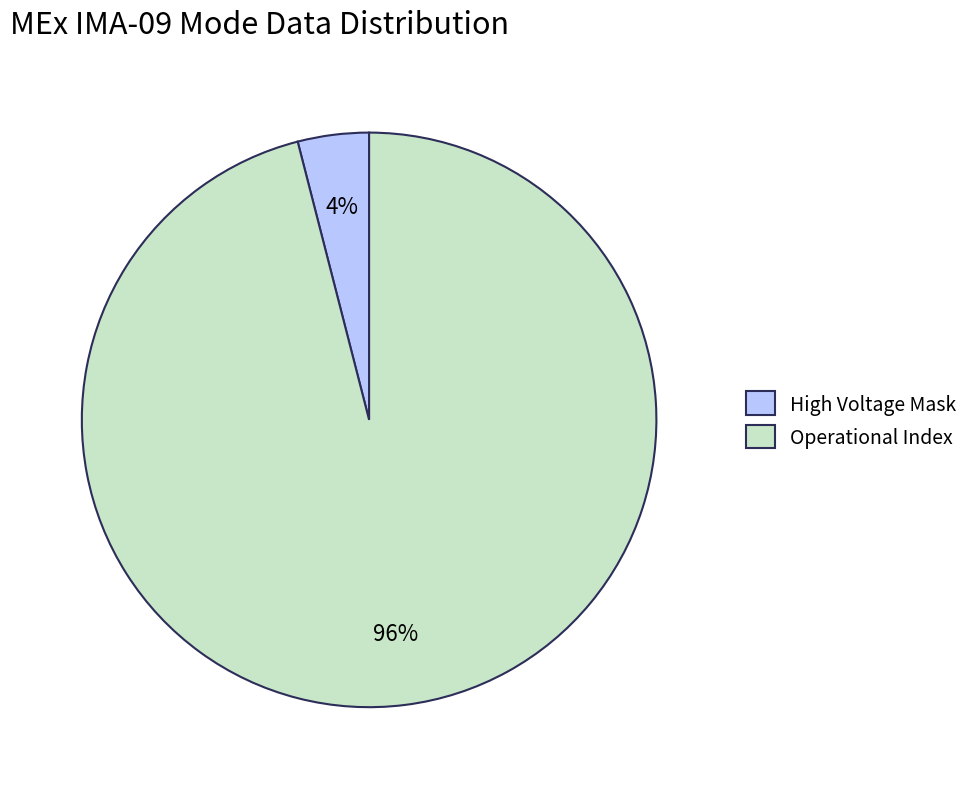

Is there a majority slice in this chart?

Yes